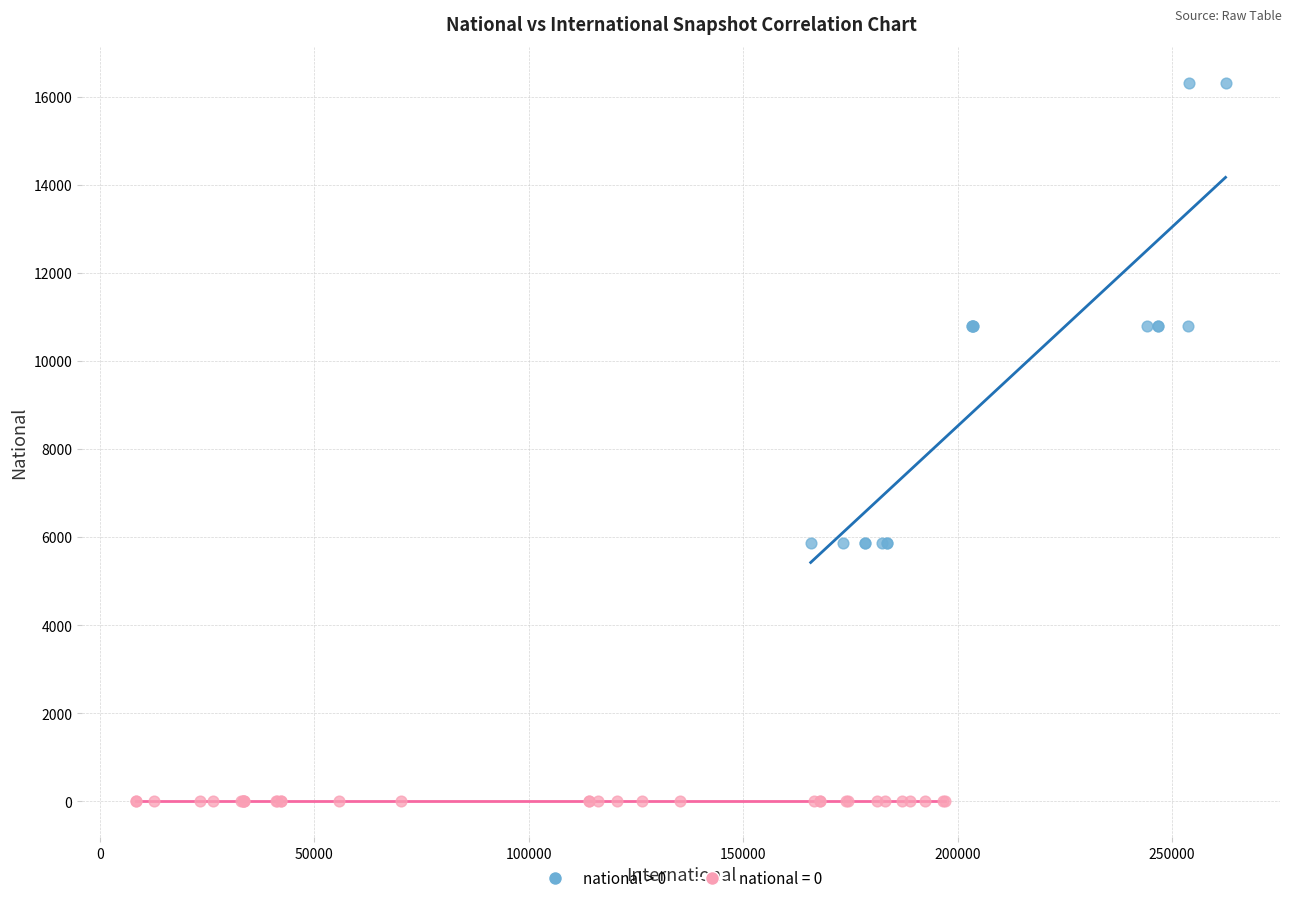

Which series contains the lowest Y value?

national = 0